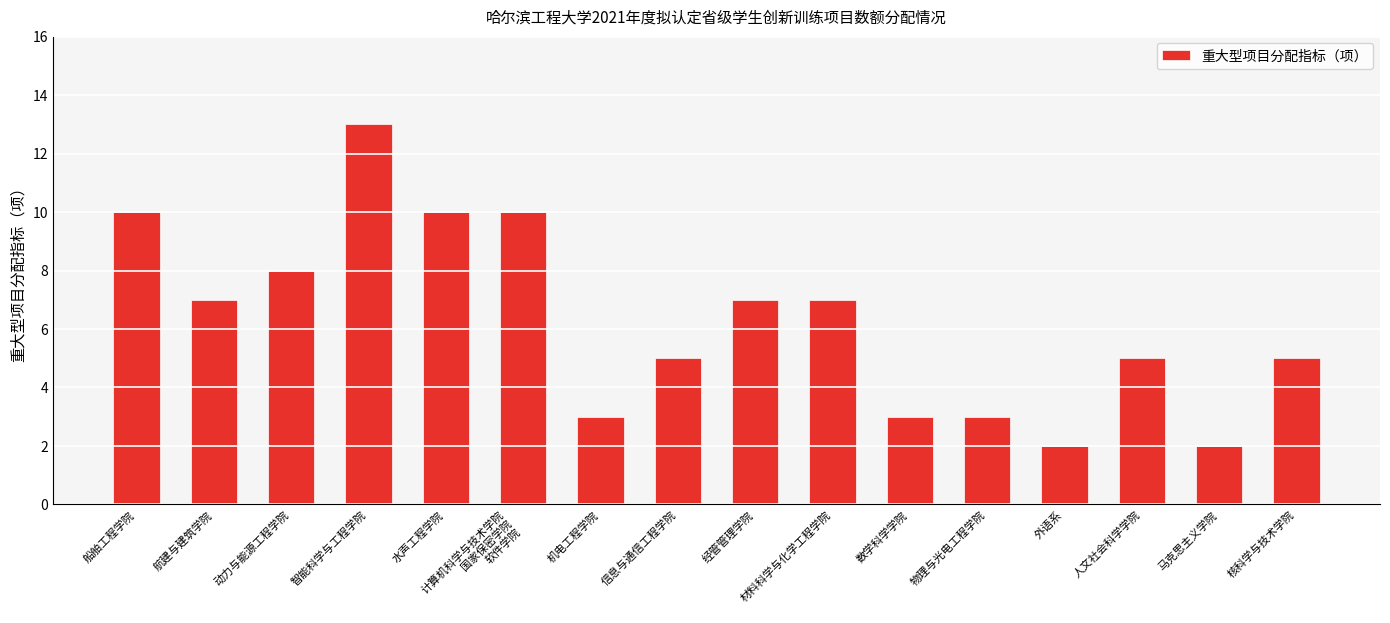

Where does the data first go above 7?

船舶工程学院